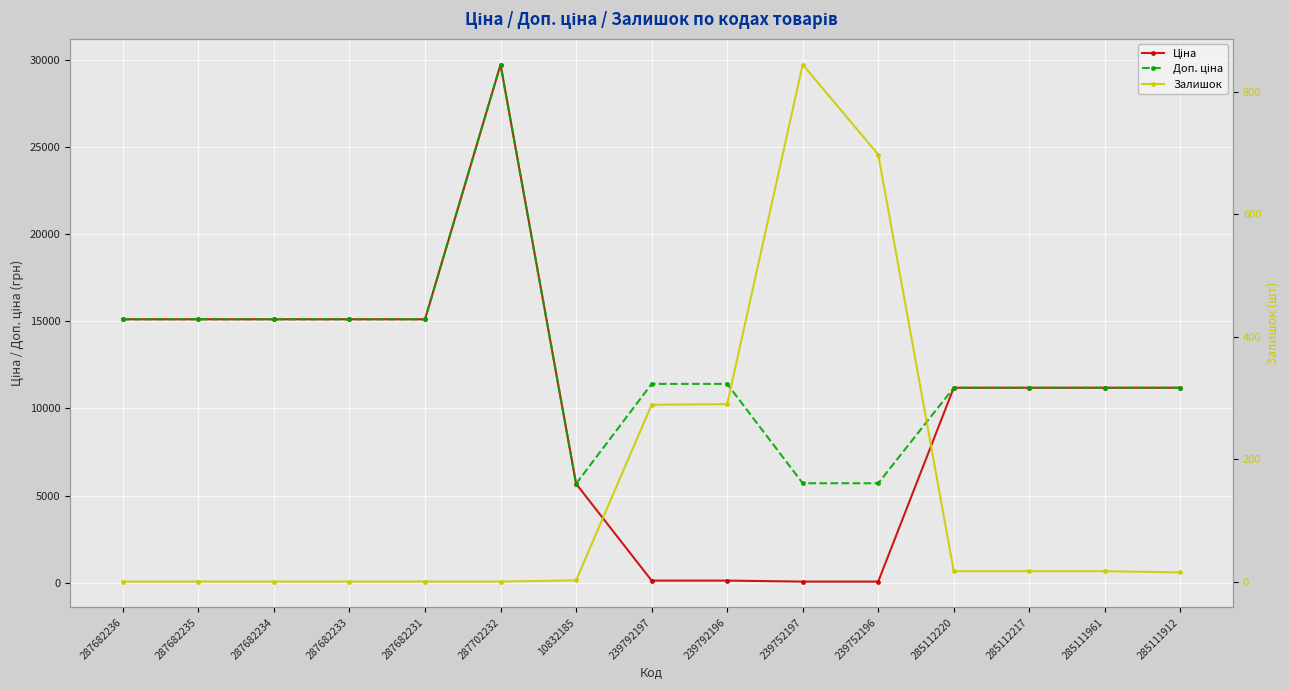

True or false: Ціна has more than 2 points higher than both neighbors.

False